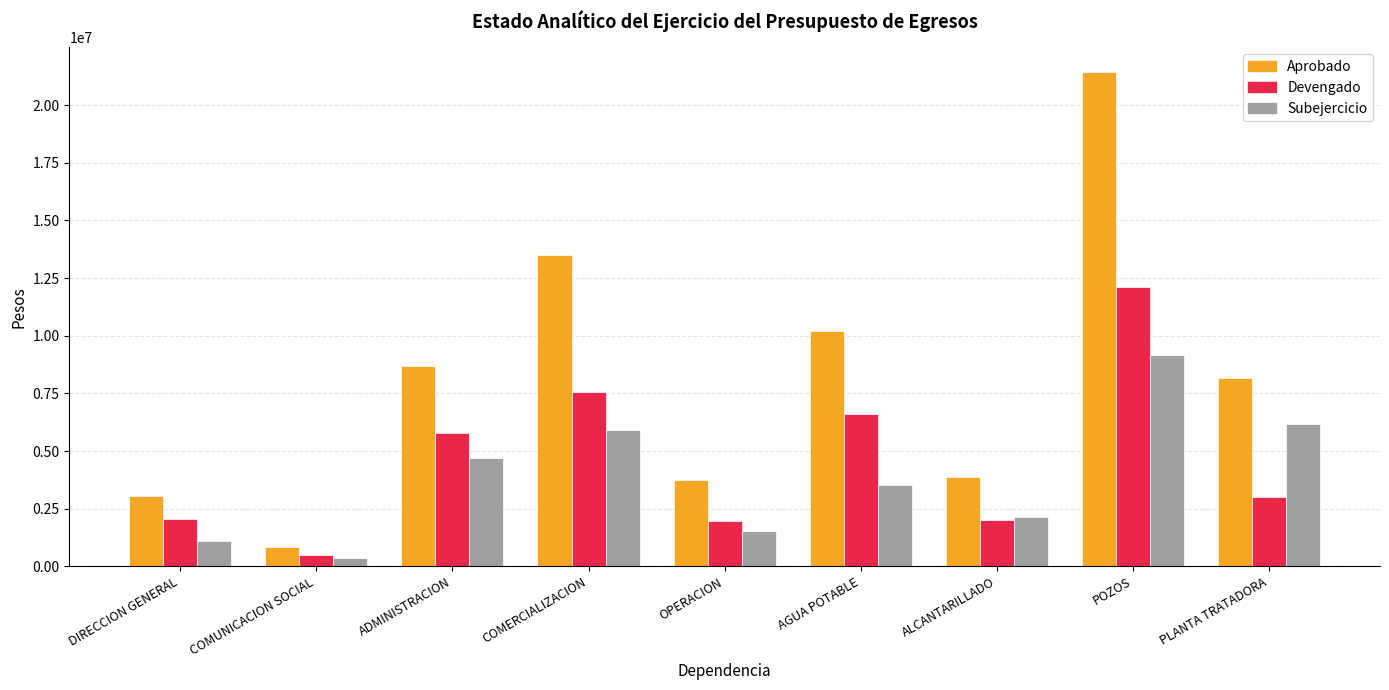

The Subejercicio series shows 5895882.5 at COMERCIALIZACION. True or false?

True